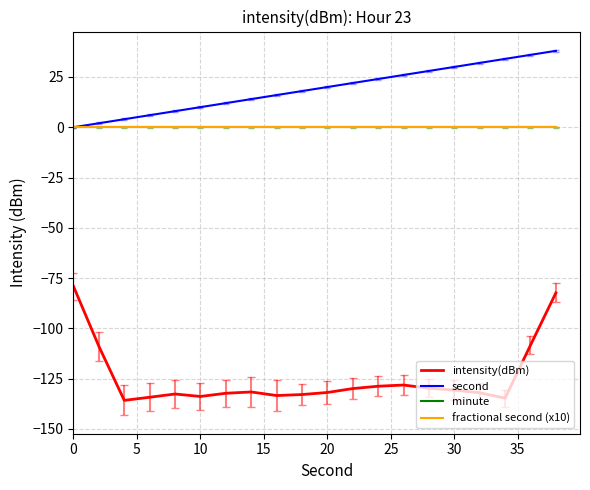

Which series has the widest spread of values?

intensity(dBm)